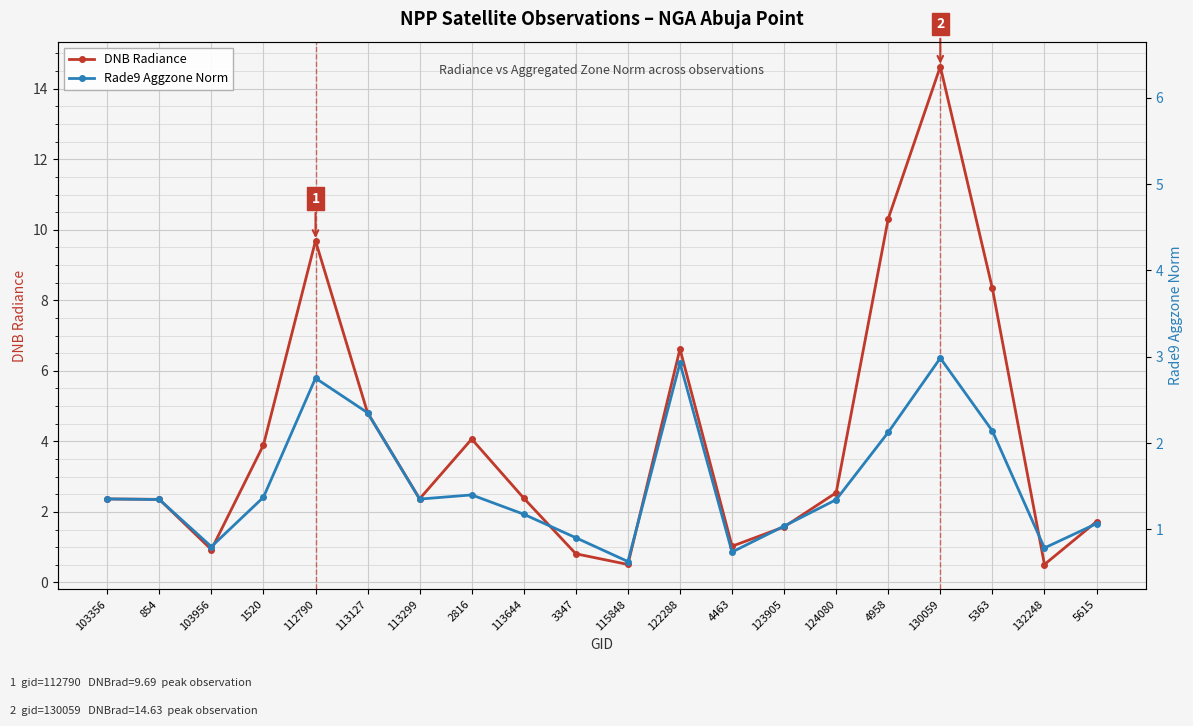

True or false: Rade9 Aggzone Norm has a value of 2.4 at 103356.

True